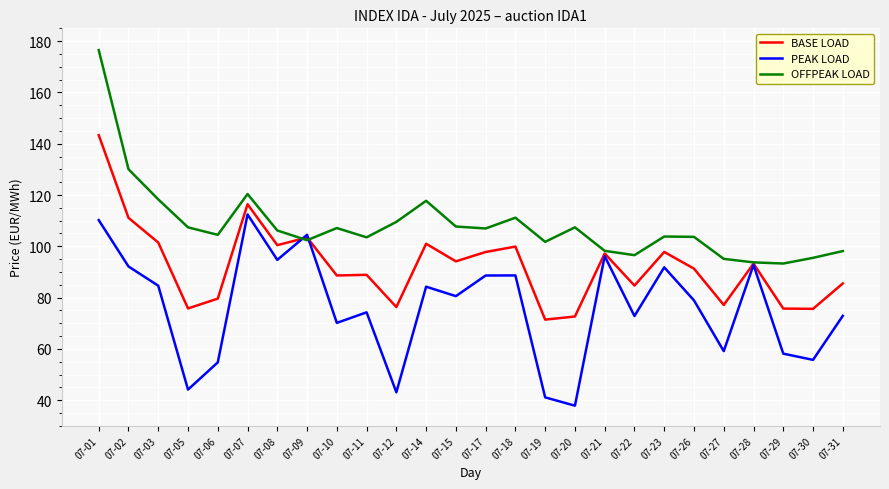

What is the sum of all BASE LOAD values?

2400.3